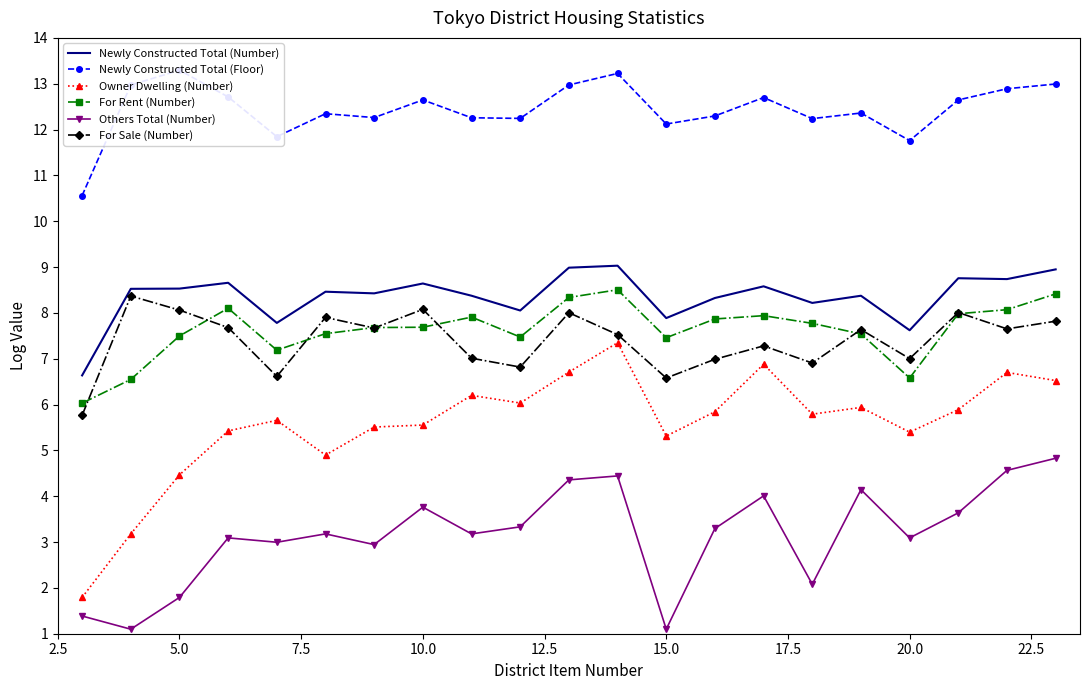

How many lines are shown in the chart?

6